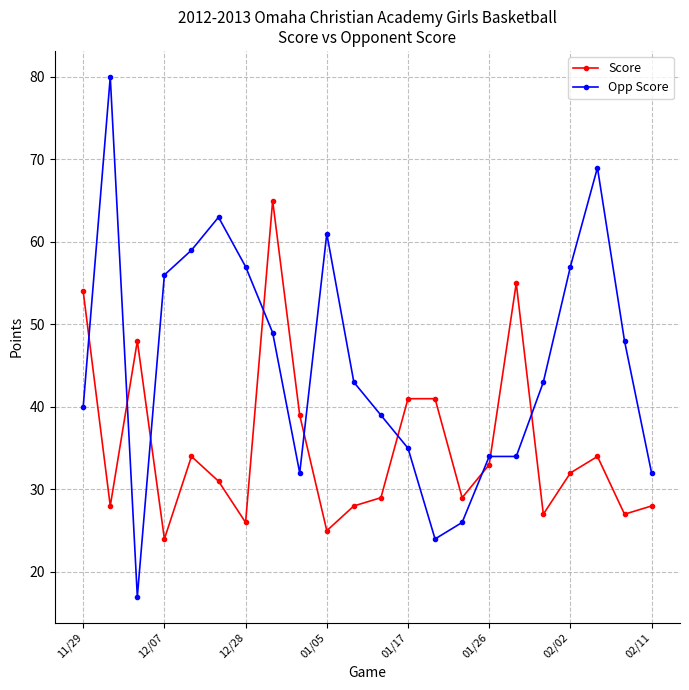

Which series has the widest spread of values?

Opp Score